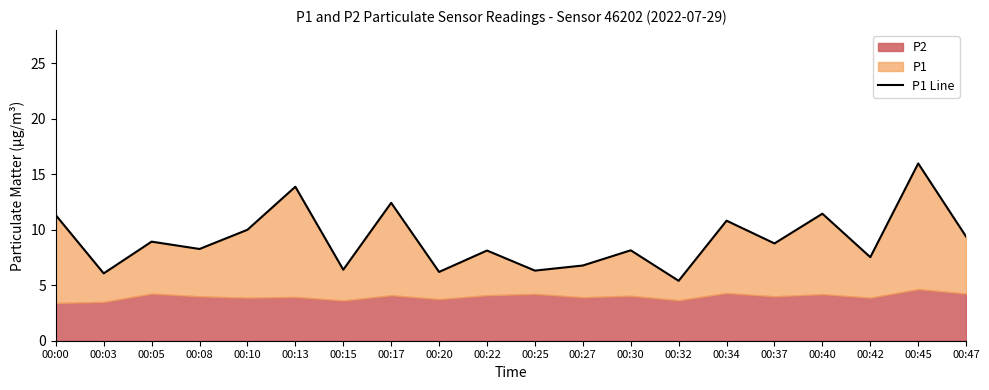

Is it true that the value at 00:13 is 13.9?

True